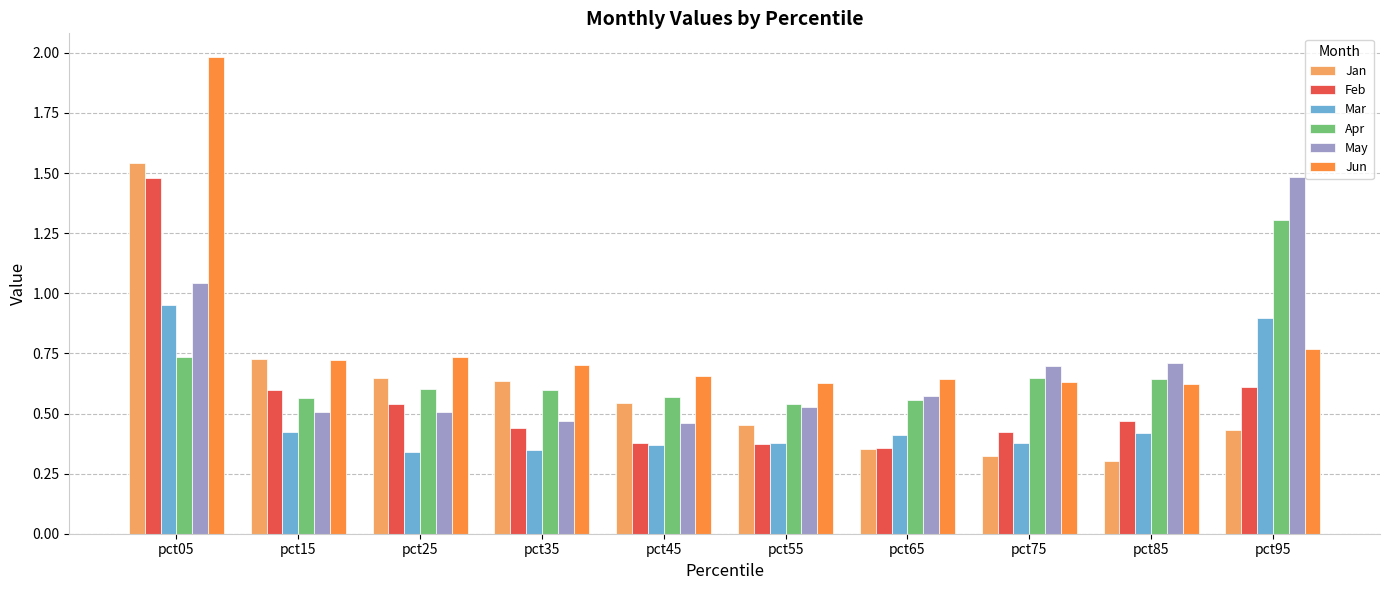

Does the chart contain stacked bars?

No